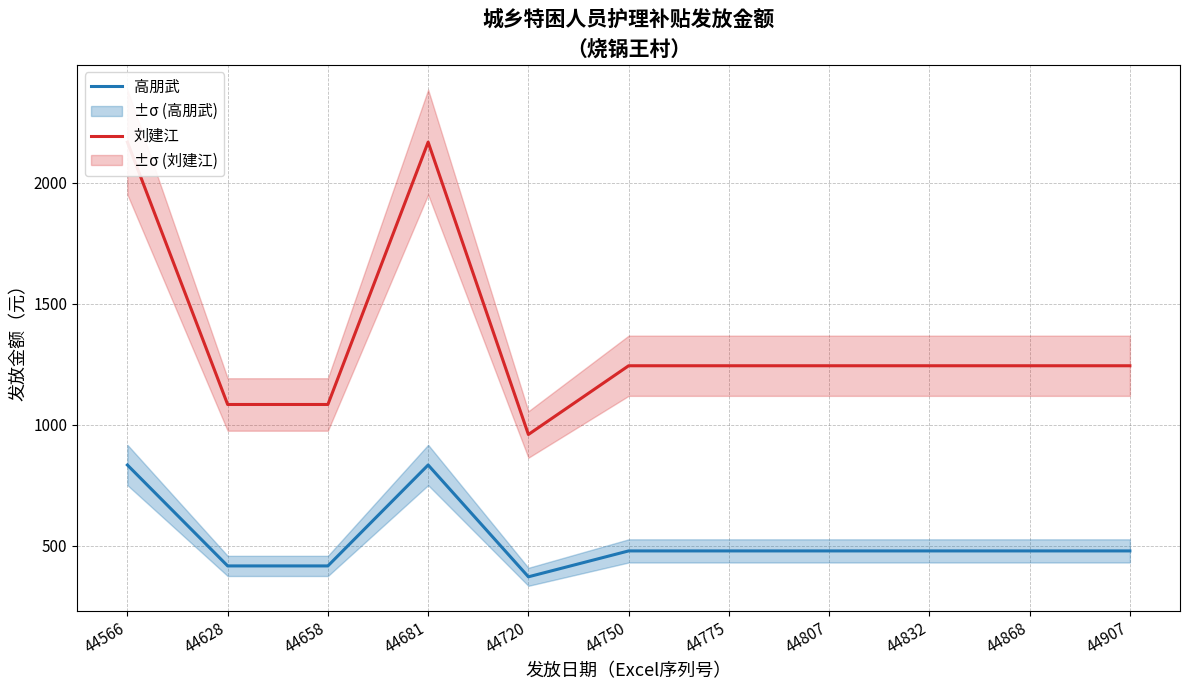

Reading left to right, extract all data points from this chart.

高朋武: 44566=834	44628=417	44658=417	44681=834	44720=372	44750=479	44775=479	44807=479	44832=479	44868=479	44907=479
刘建江: 44566=2168	44628=1084	44658=1084	44681=2168	44720=960	44750=1244	44775=1244	44807=1244	44832=1244	44868=1244	44907=1244